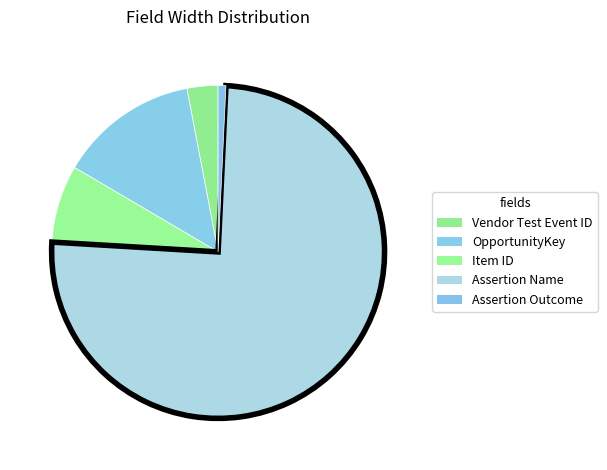

Which category has the biggest portion of the pie?

Assertion Name